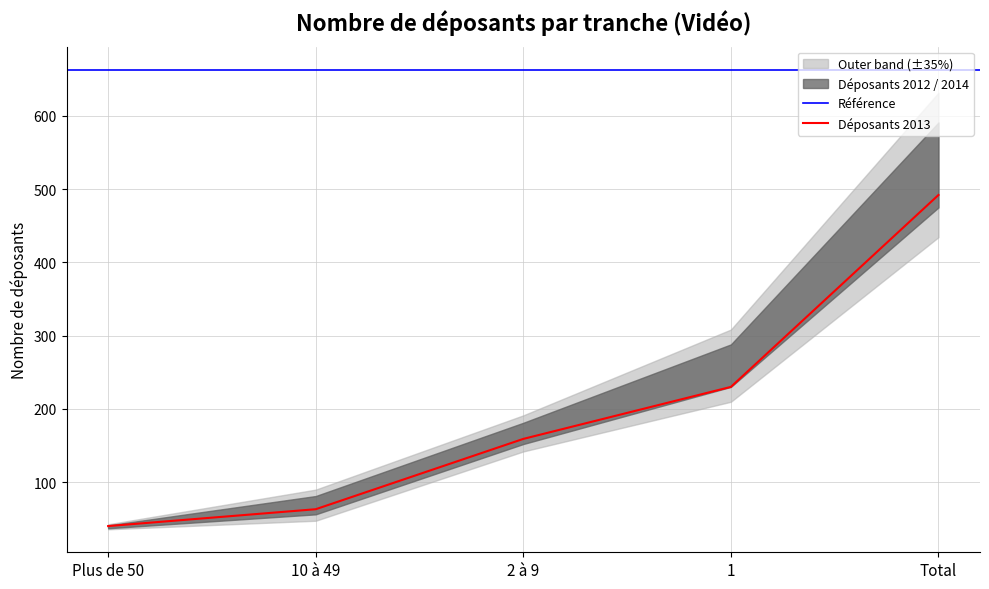

List the labels in order of Déposants 2013 value, smallest first.

Plus de 50, 10 à 49, 2 à 9, 1, Total